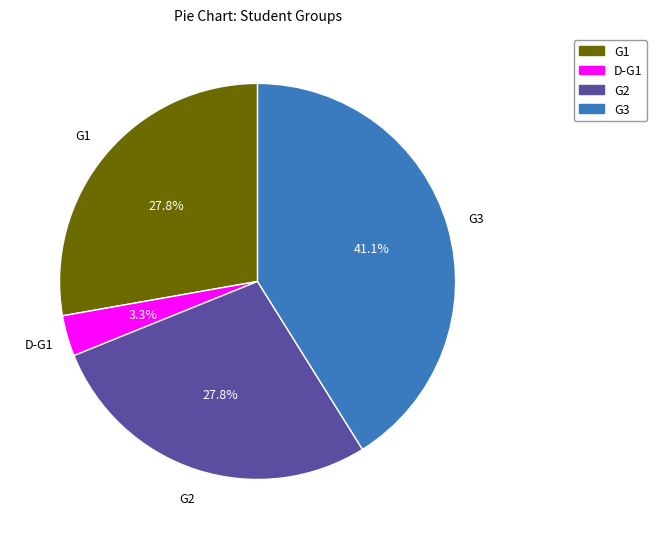

Does any single category account for the majority?

No